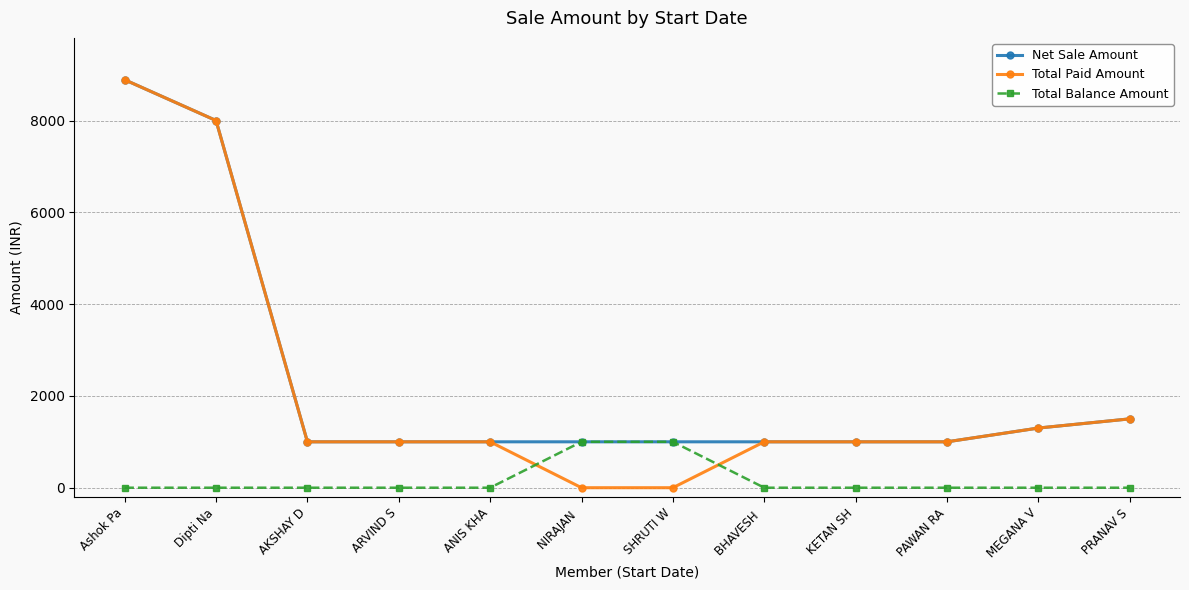

What is the total value across all series at Dipti Na?

16000